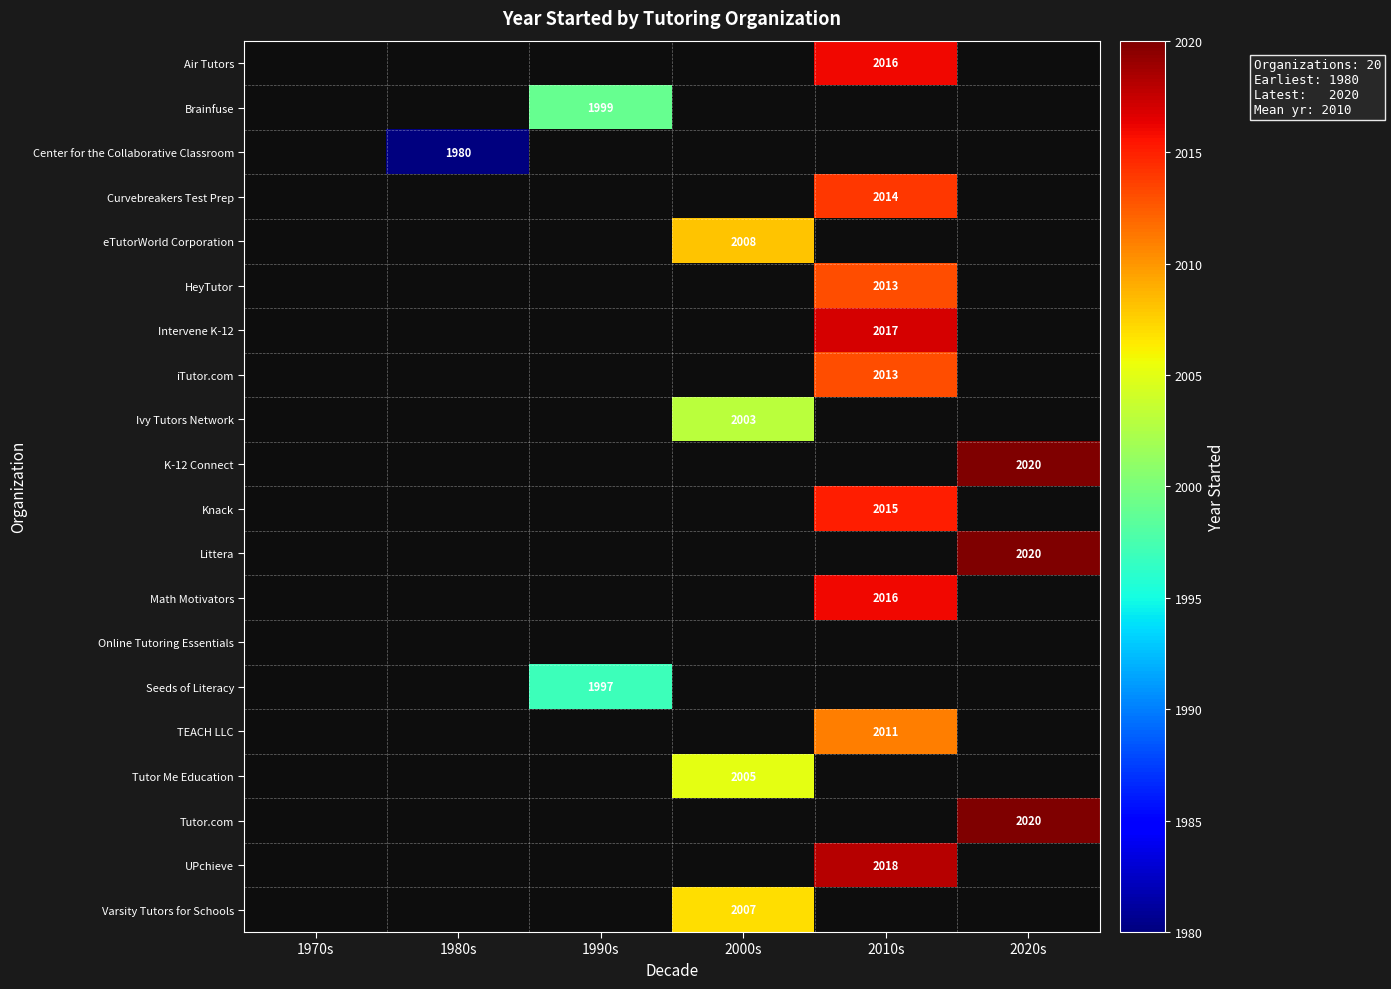

Which label corresponds to the largest value in the chart?

2020s